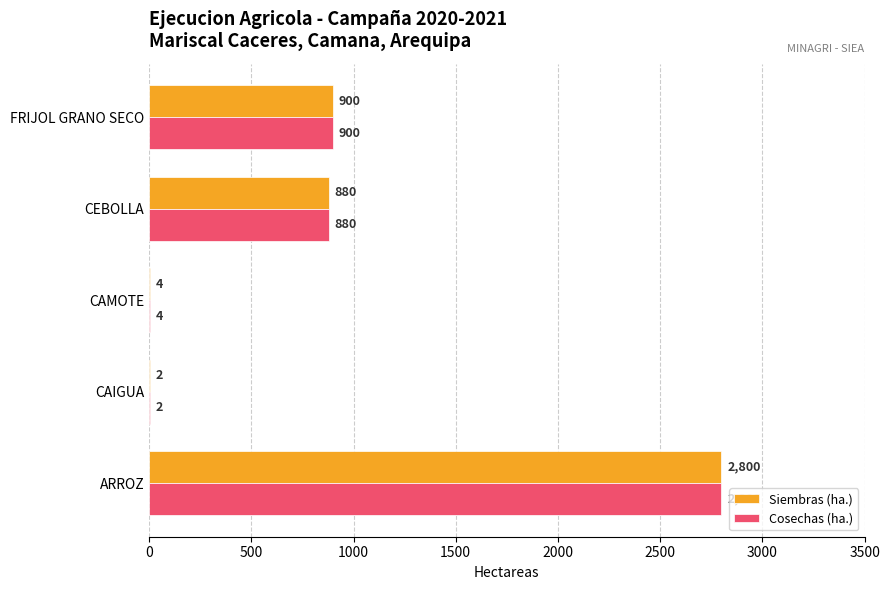

What is the maximum value for Siembras (ha.)?

2800